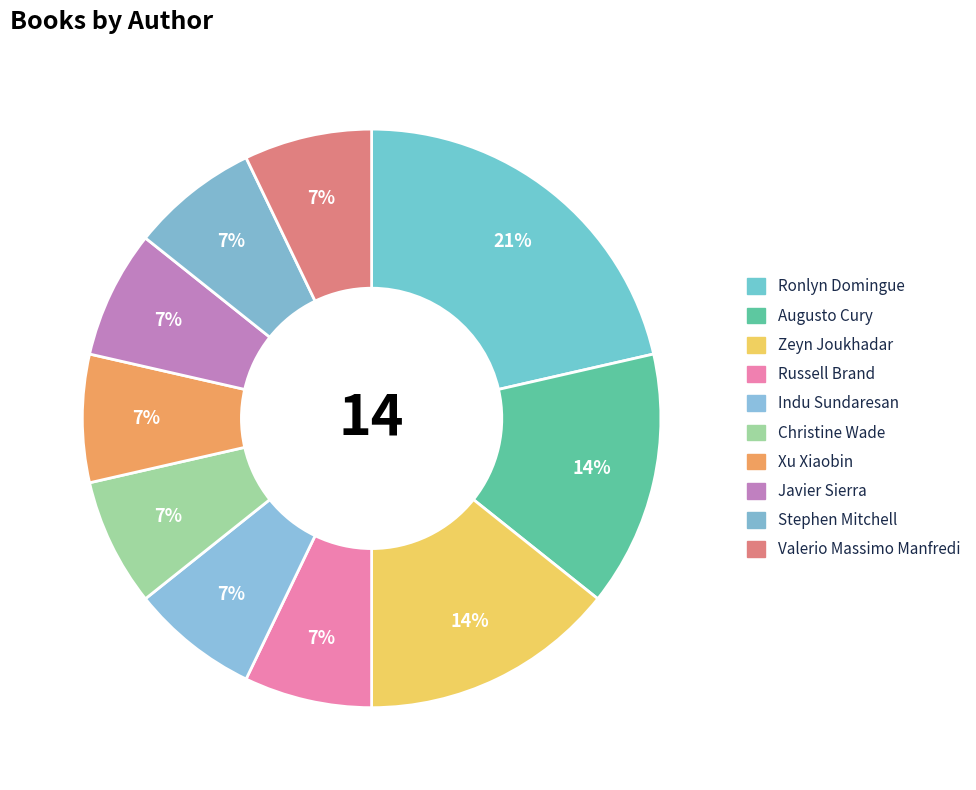

Combined, what portion of the pie is Augusto Cury and Xu Xiaobin?

21.4%